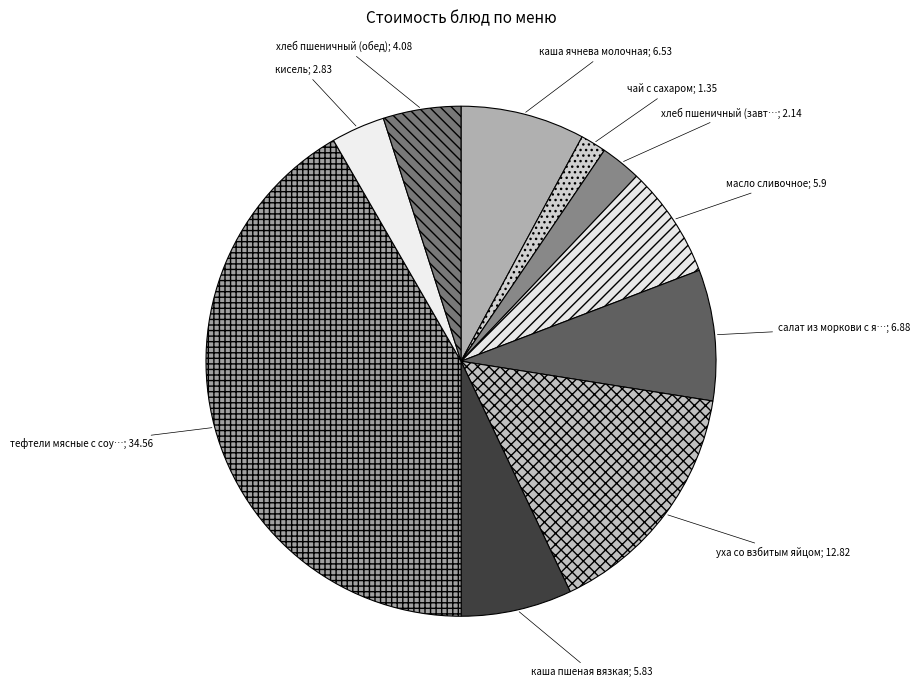

Which category has the biggest portion of the pie?

тефтели мясные с соусом